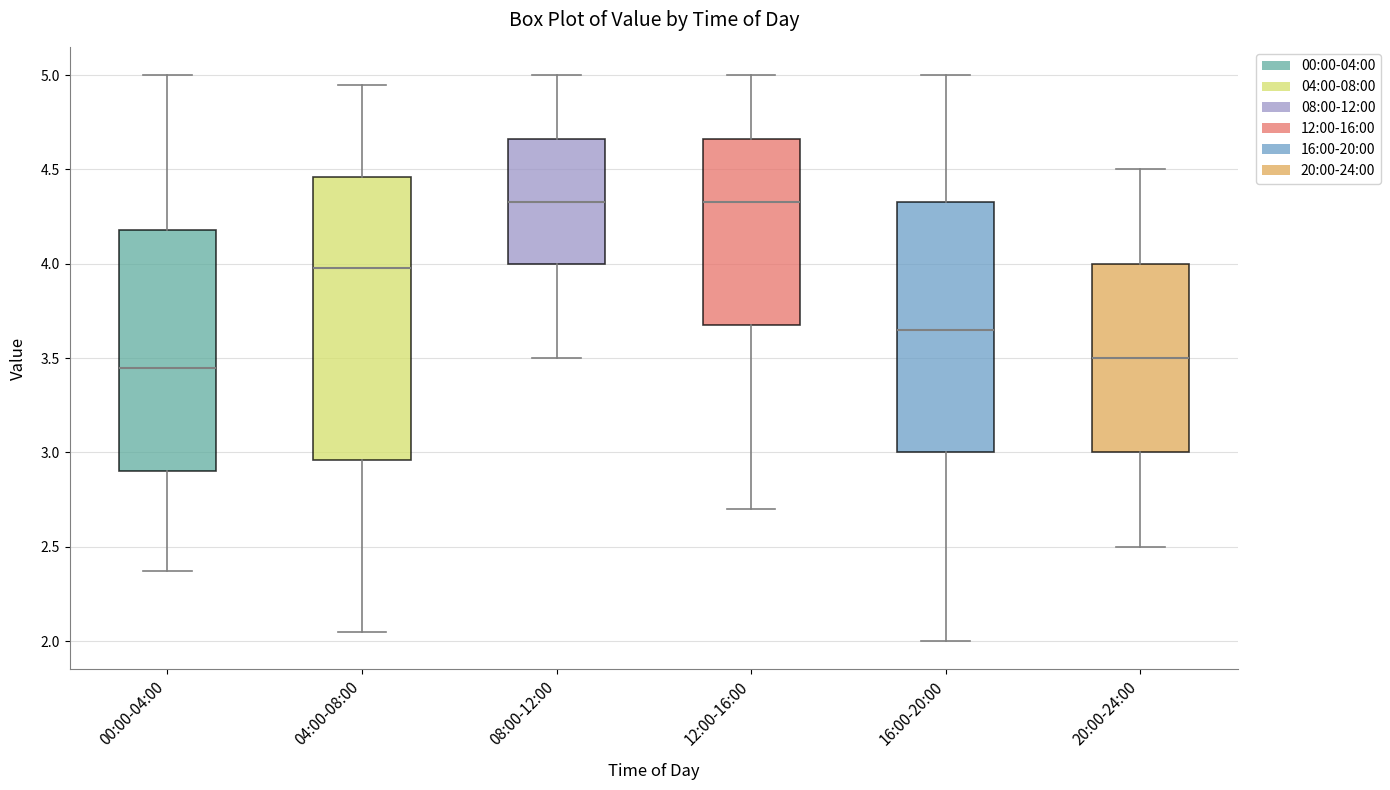

Where is the upper edge of the box for 16:00-20:00 on the y-axis? The values are not printed on the chart, so give them approximately, as read against the axis.

4.35